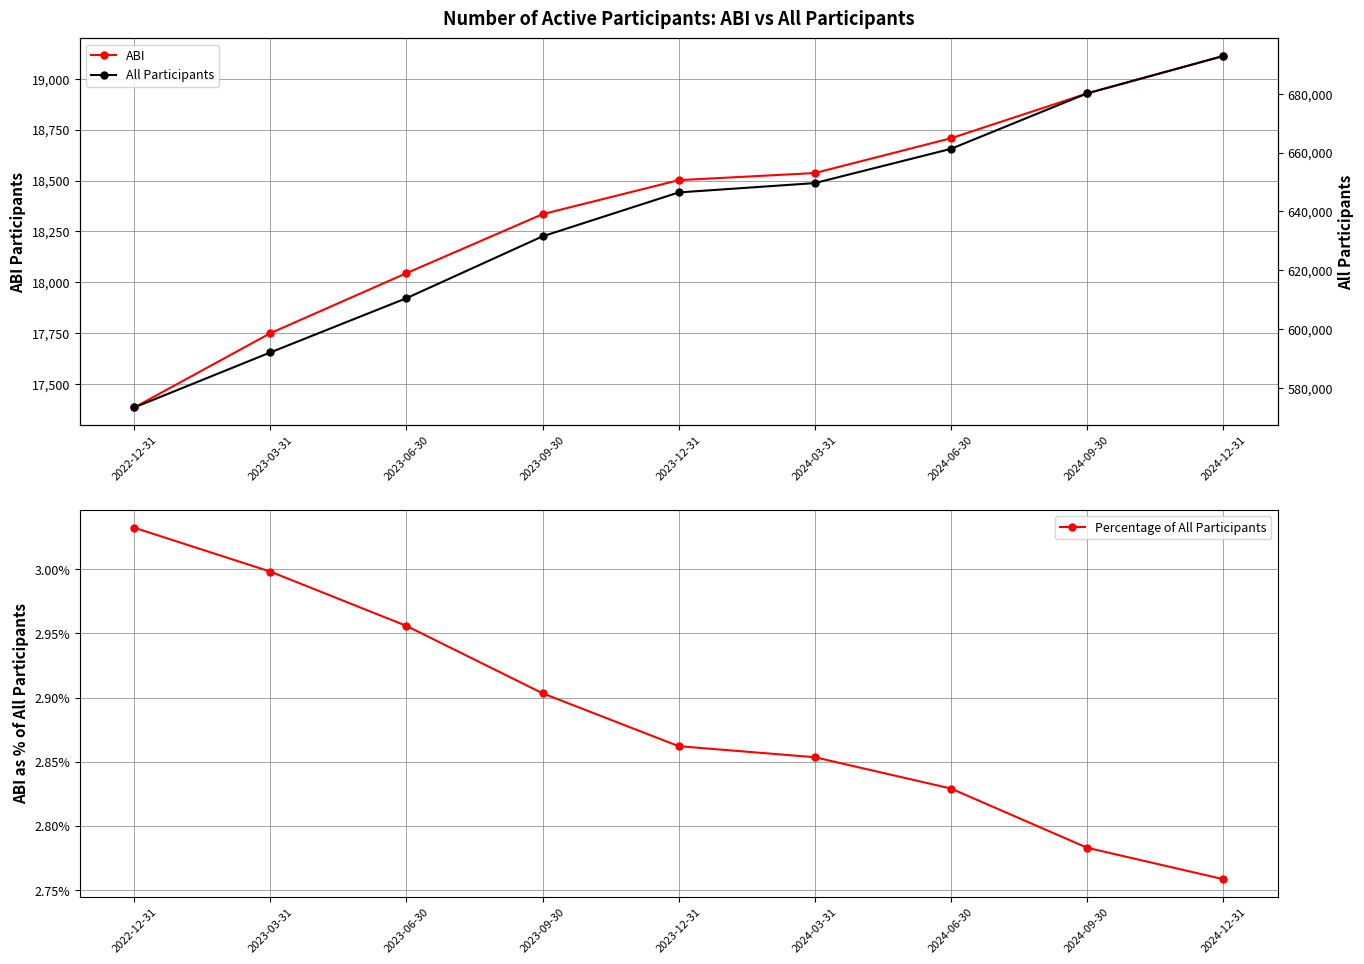

What is the difference between the highest and lowest values at 2024-12-31?

692820.2